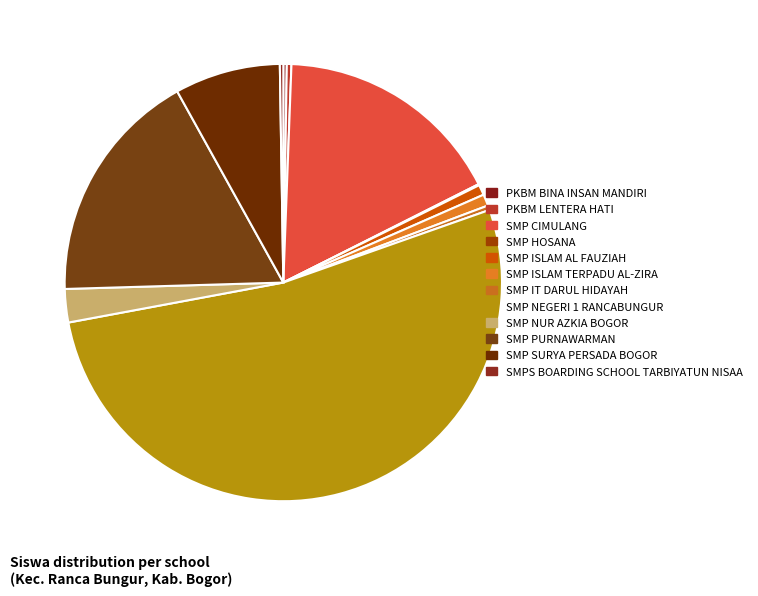

How many slices are in this pie chart?

12